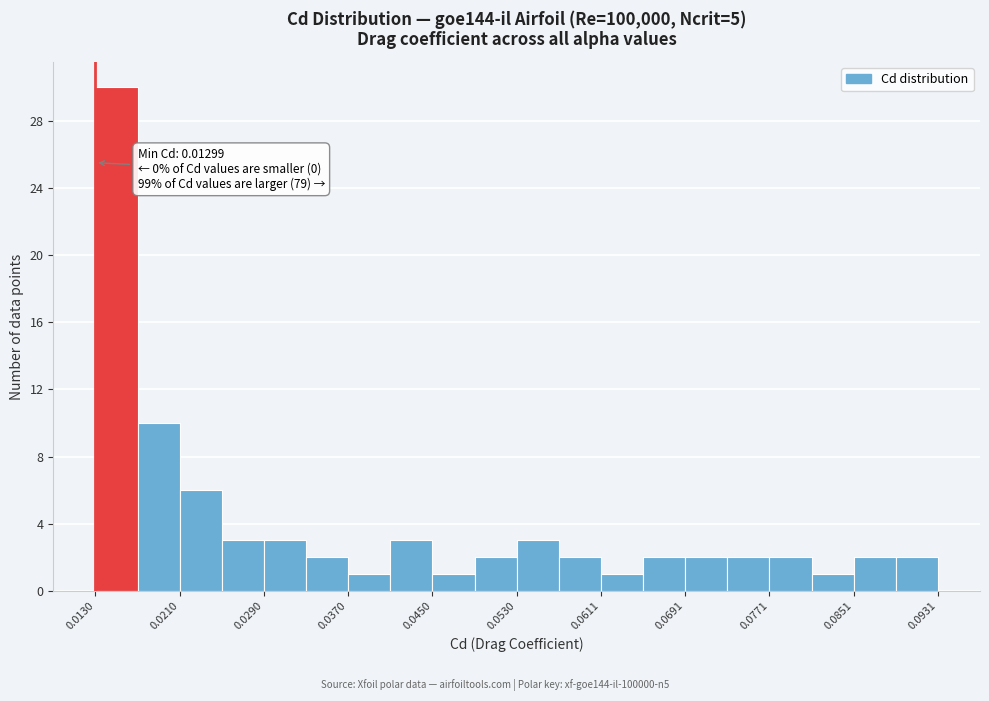

Over which range of the x-axis is the bar tallest?

0.013 to 0.017